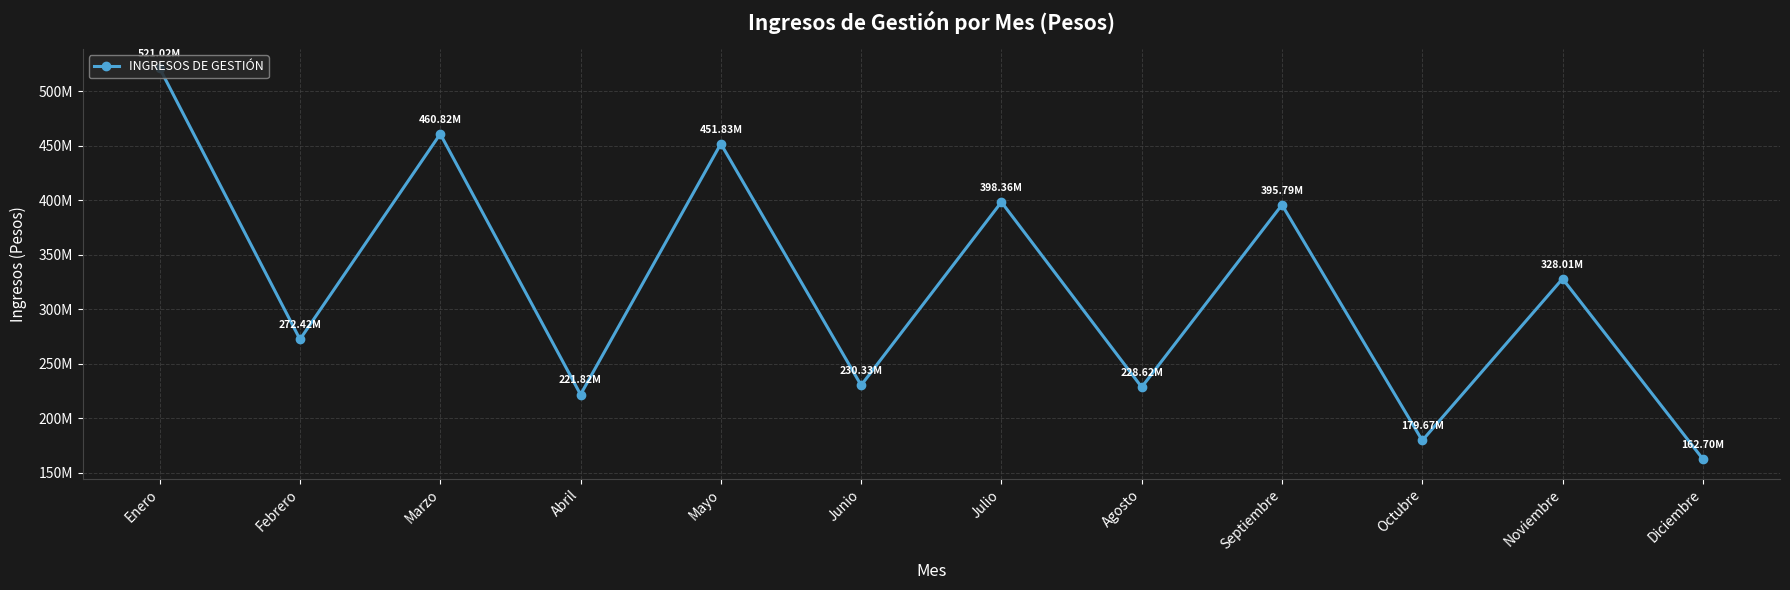

Where does the data first go above 328012976?

Enero